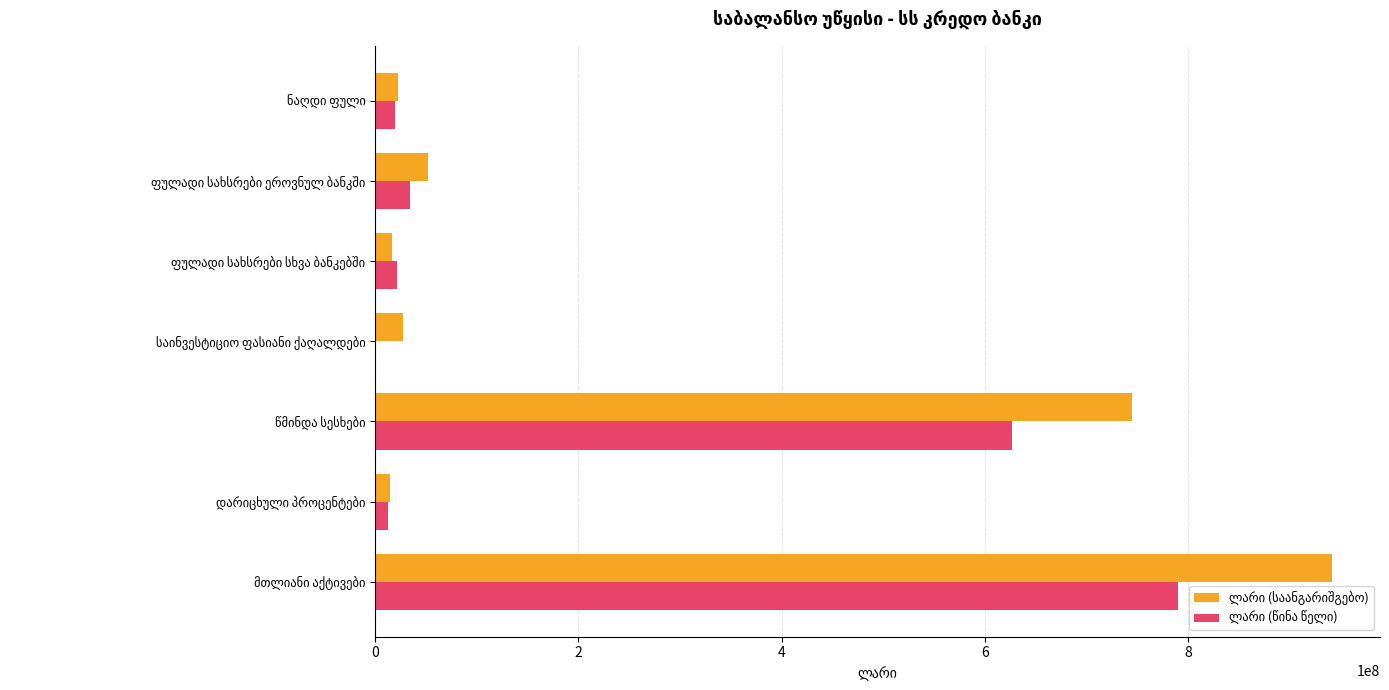

List the labels in order of ლარი (საანგარიშგებო) value, largest first.

6, 8, 2, 6, 0, 4, 10